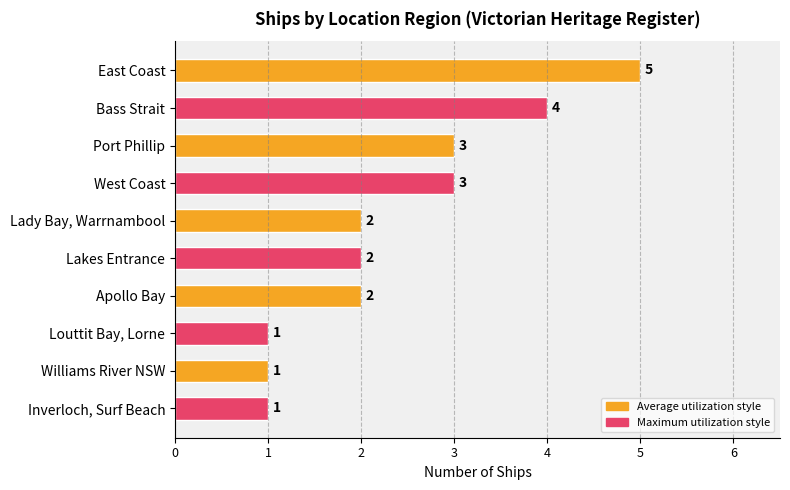

The value at East Coast is 5. True or false?

True